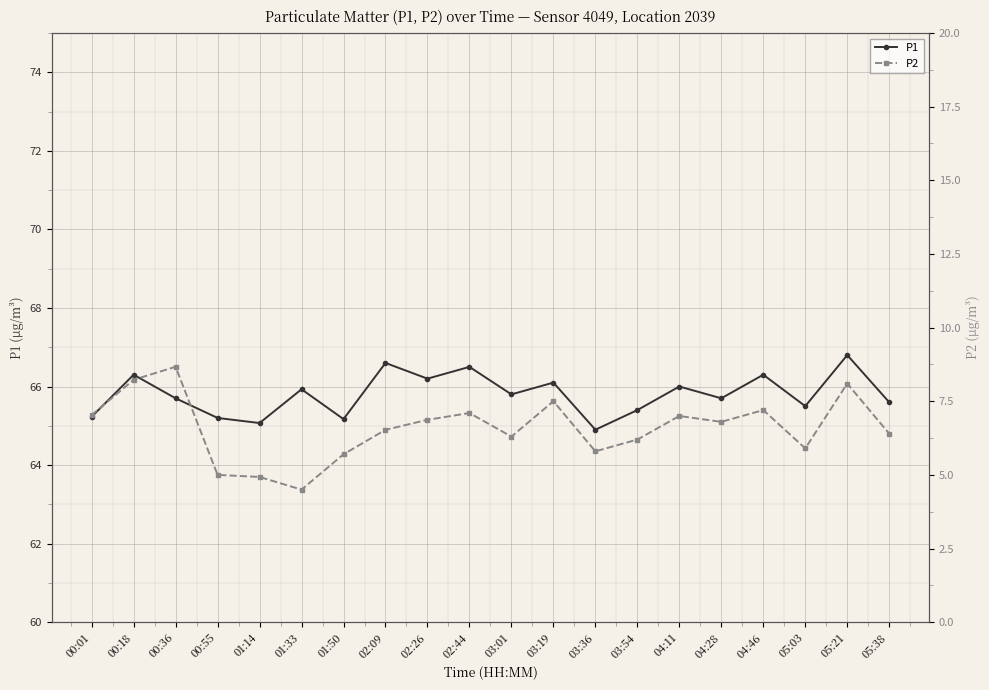

How many interior local peaks does the P2 series have?

6